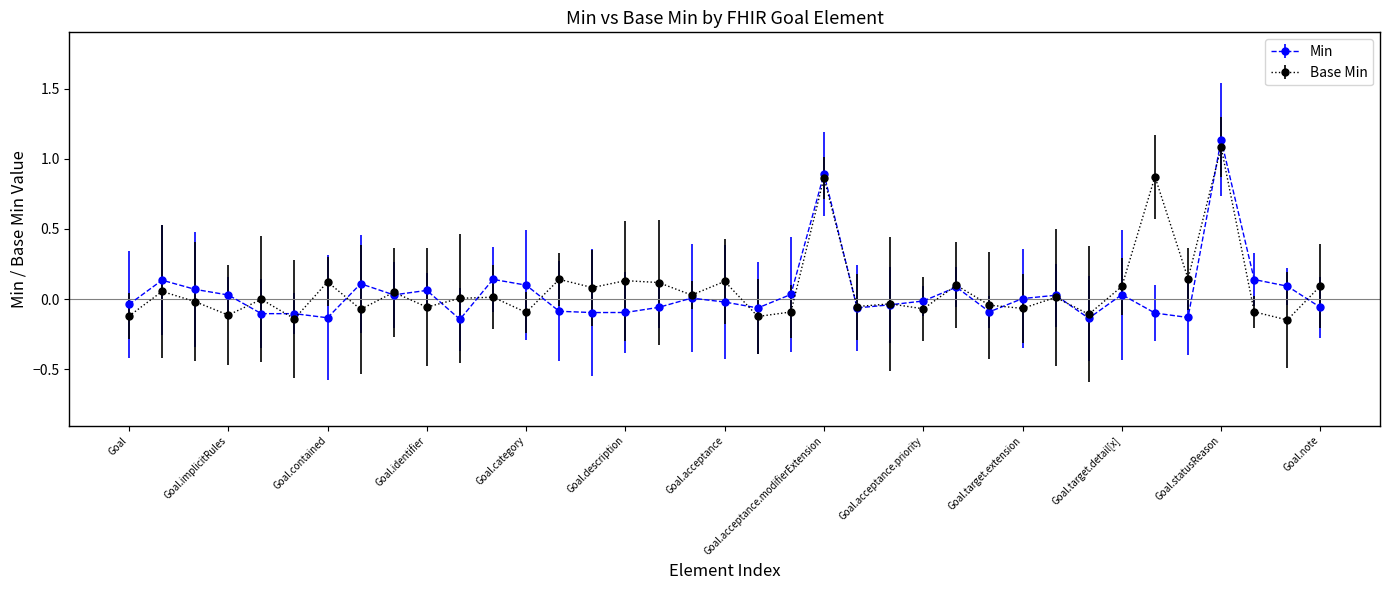

True or false: Base Min has more than 0 points higher than both neighbors.

True